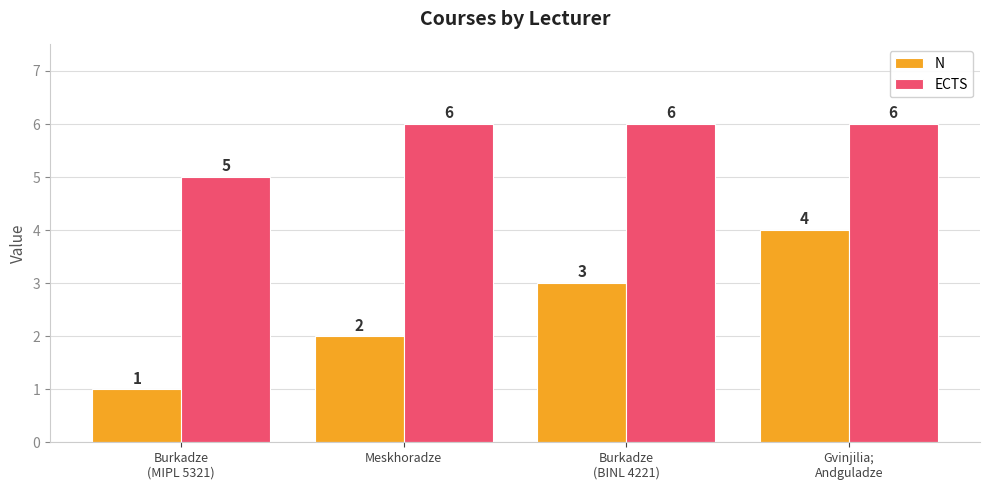

What is the difference between the second highest and minimum values in the N series?

2